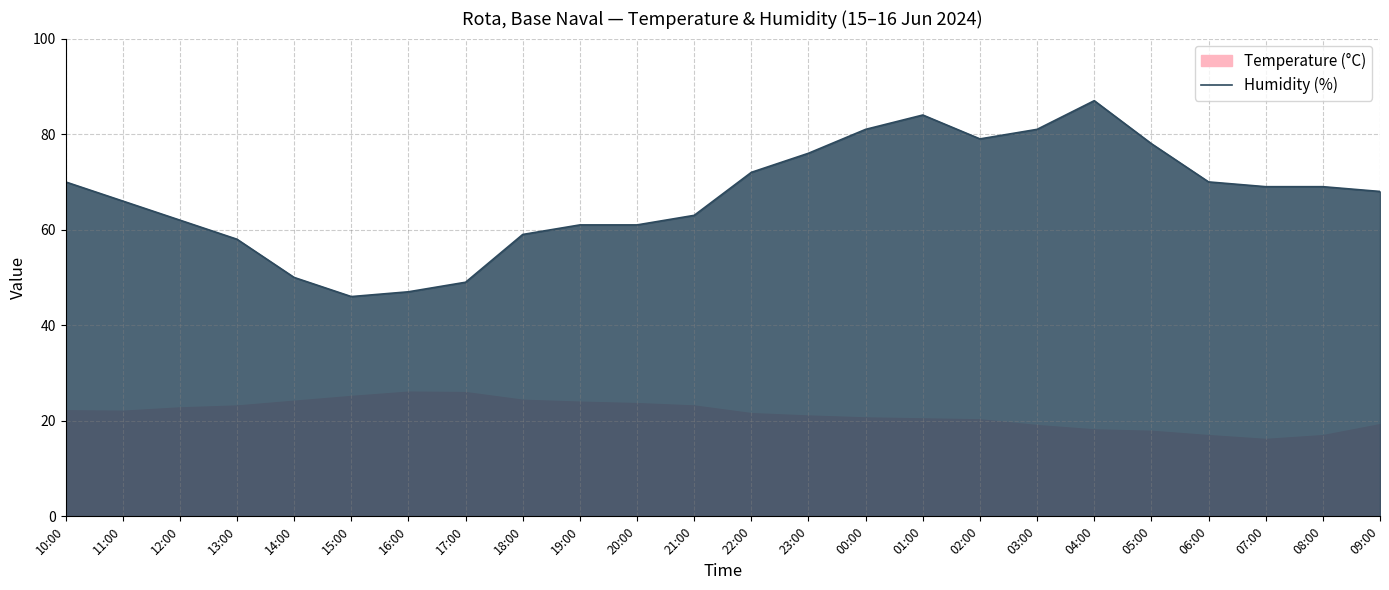

How many interior local peaks (higher than both neighbors) does the data have?

2